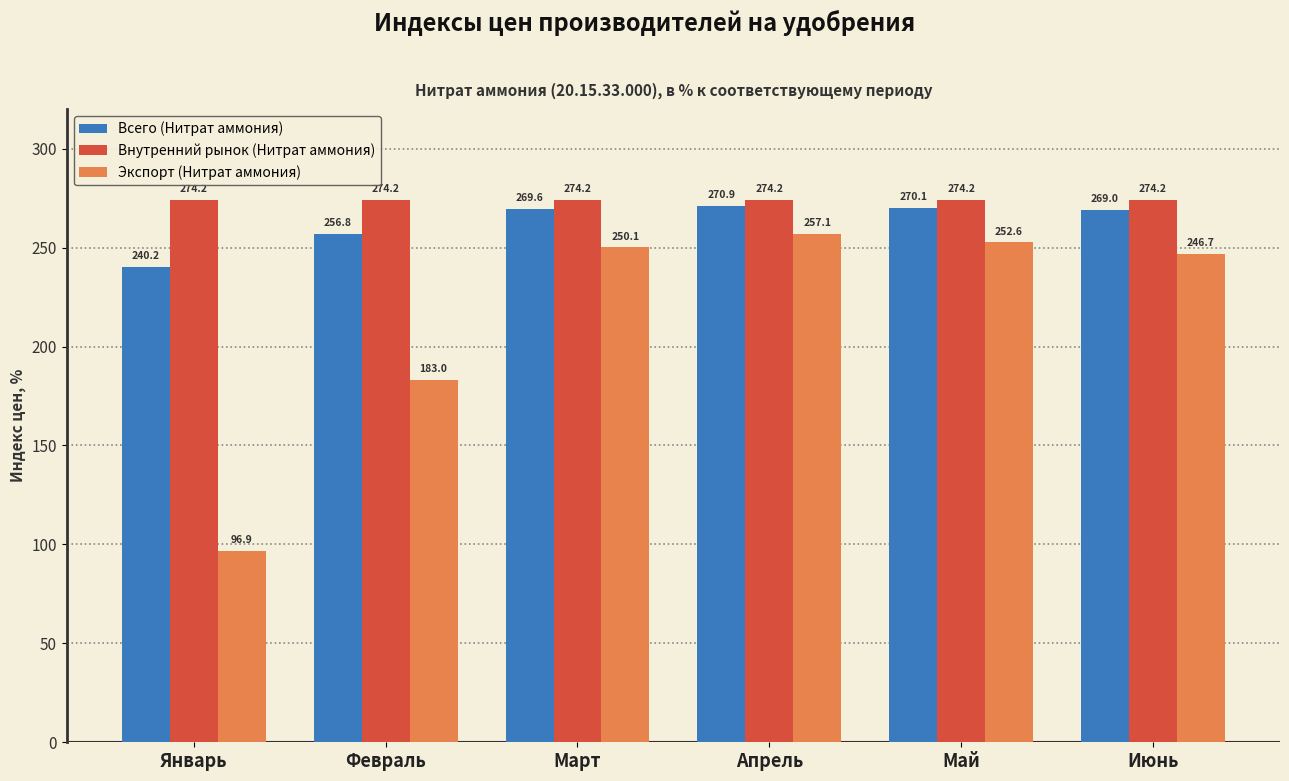

True or false: Внутренний рынок (Нитрат аммония) has a value of 274.2 at Май.

True